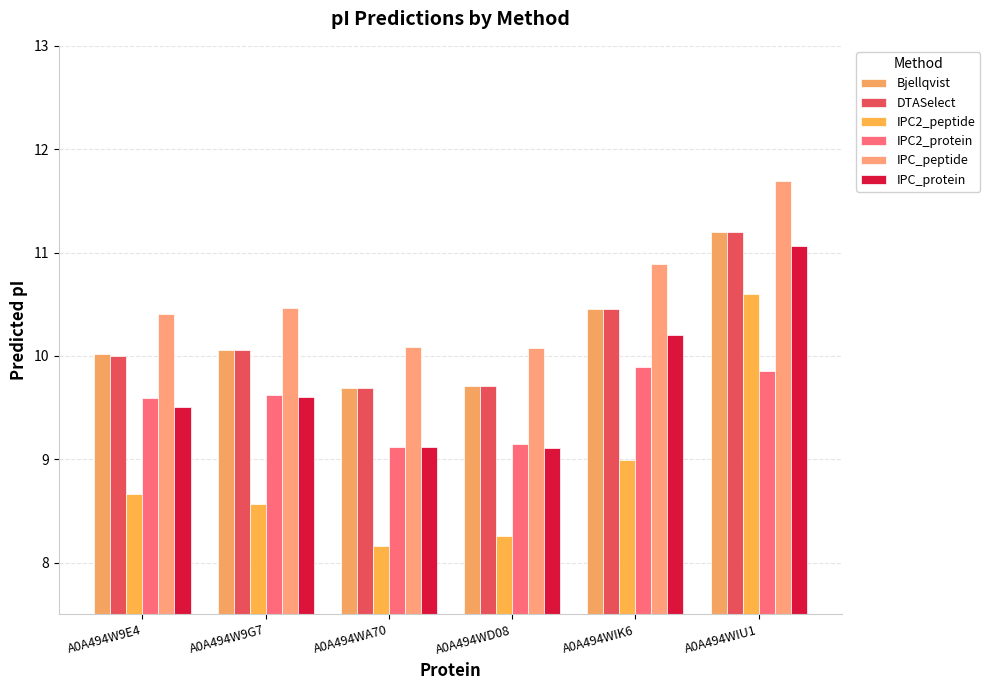

Which series has the widest spread of values?

IPC2_peptide